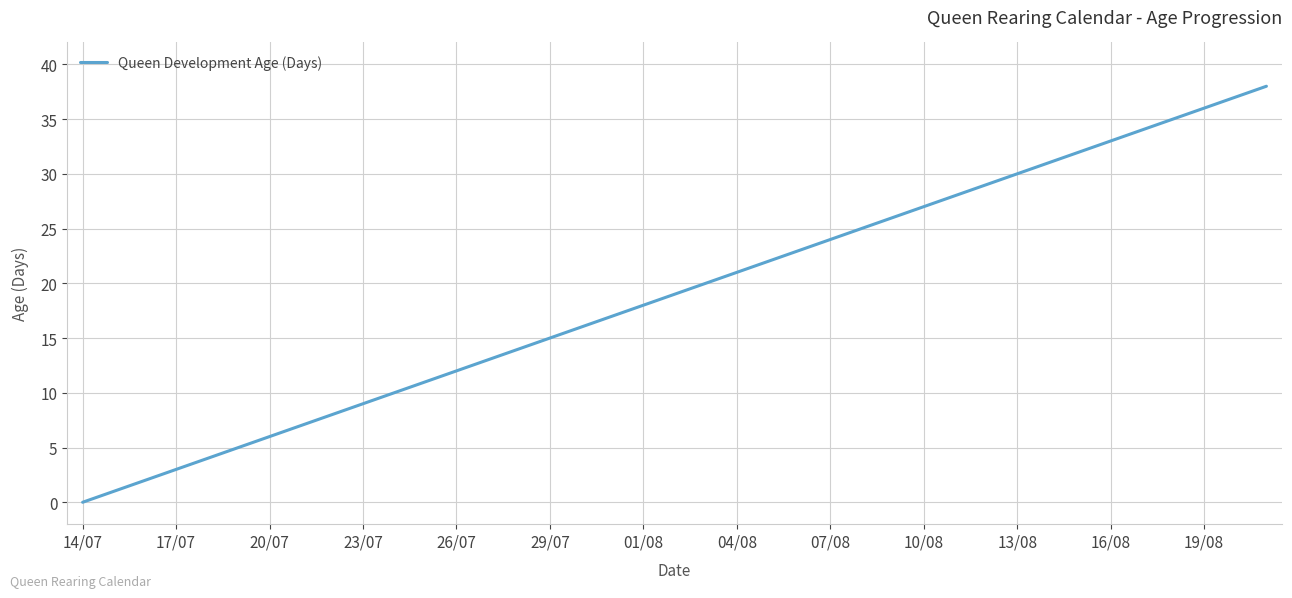

What is the difference between the maximum and minimum values?

38